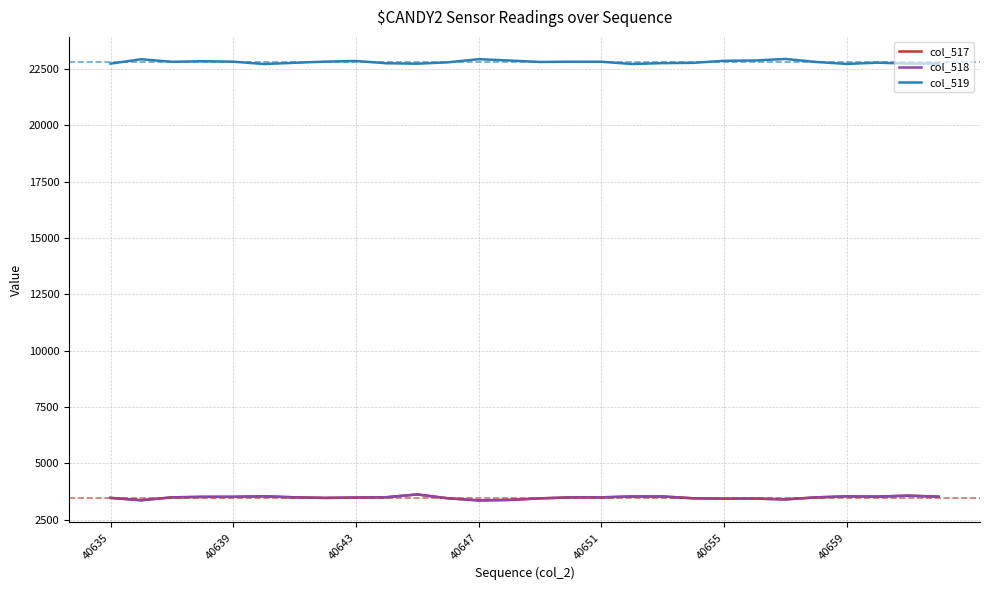

Which series has the largest total across all categories?

col_519